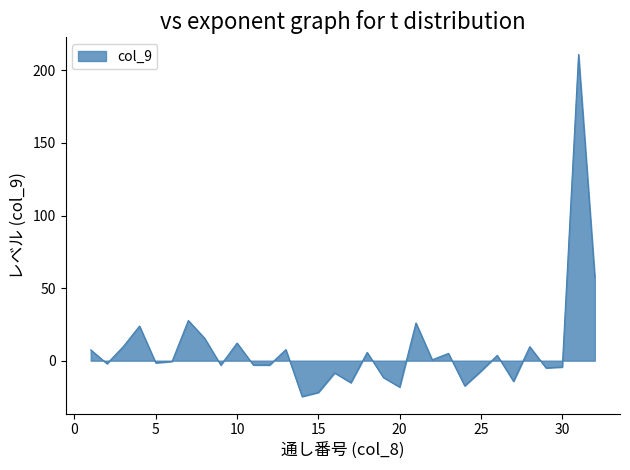

What is the difference between the maximum and minimum values?

235.7